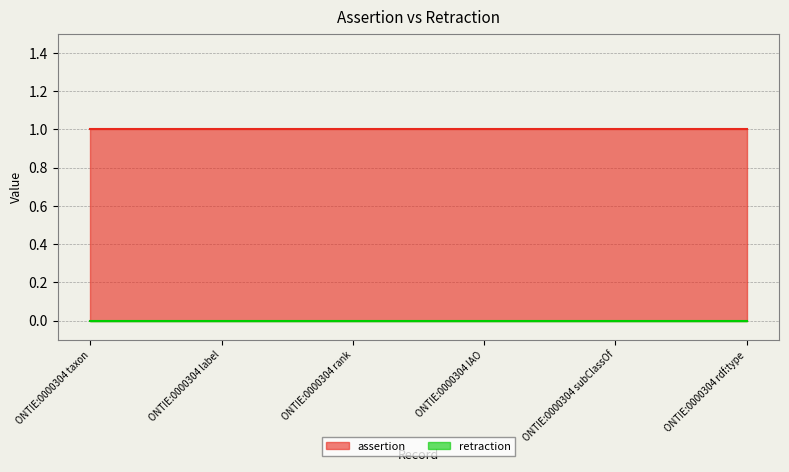

The assertion series shows 0 at ONTIE:0000304 IAO. True or false?

False